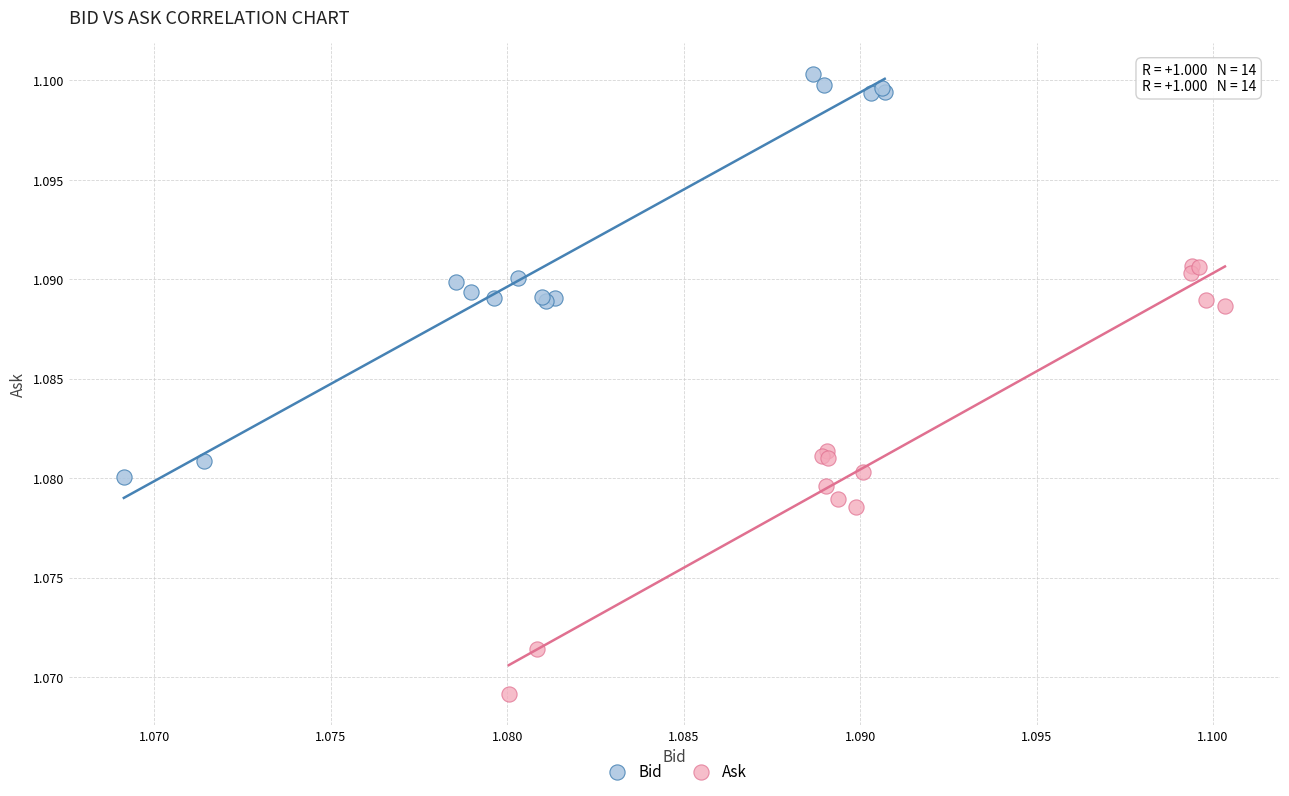

Which series reaches the maximum Y coordinate?

Bid